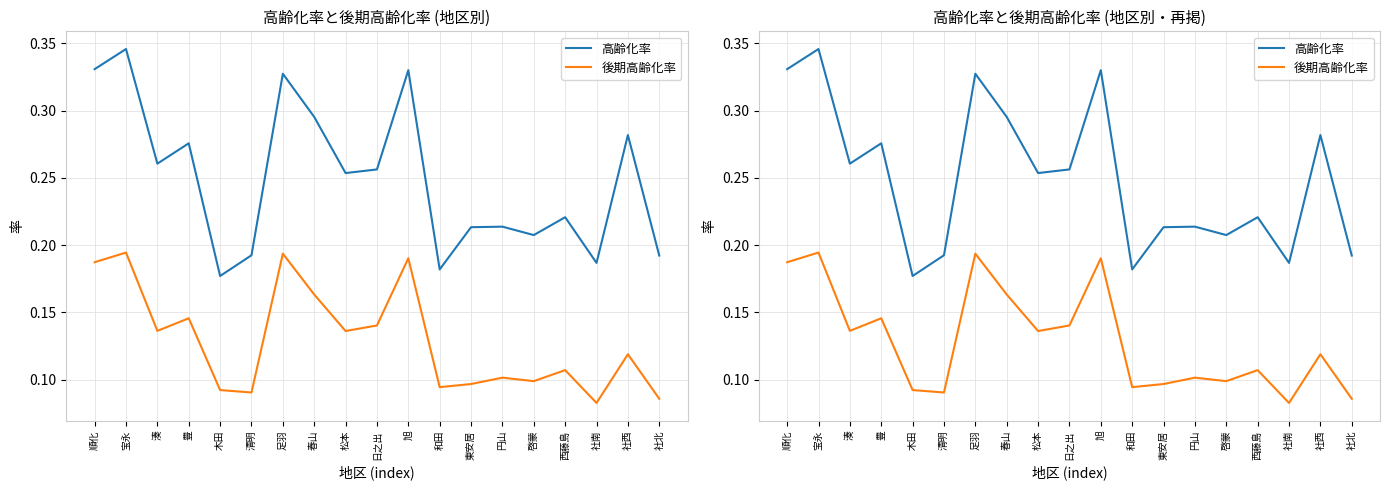

Is the value of 高齢化率 at 日之出 greater than the value of 後期高齢化率 at 西藤島?

Yes